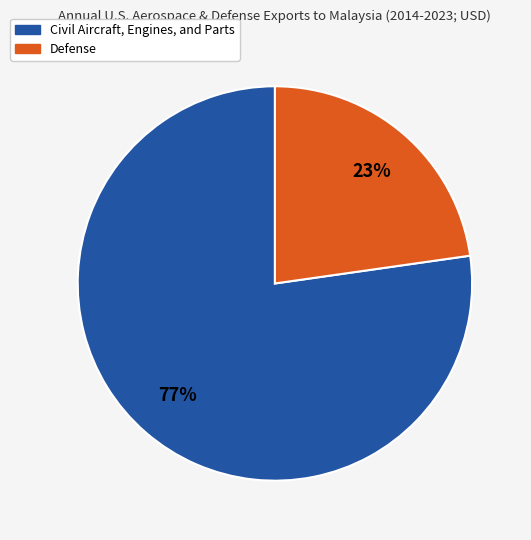

Is there any slice that represents more than half of the pie?

Yes